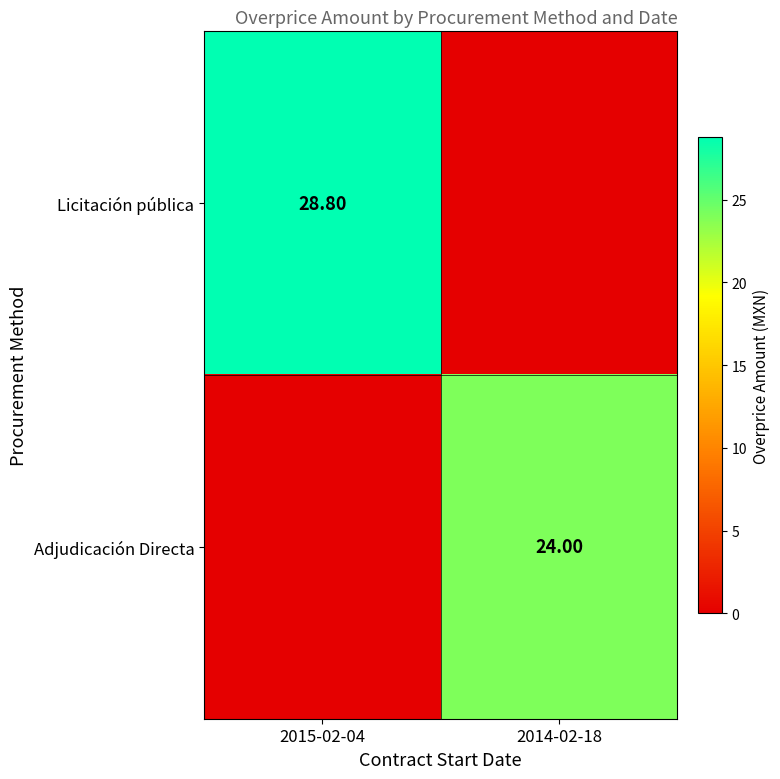

What is the sum of all Licitación pública values?

28.8